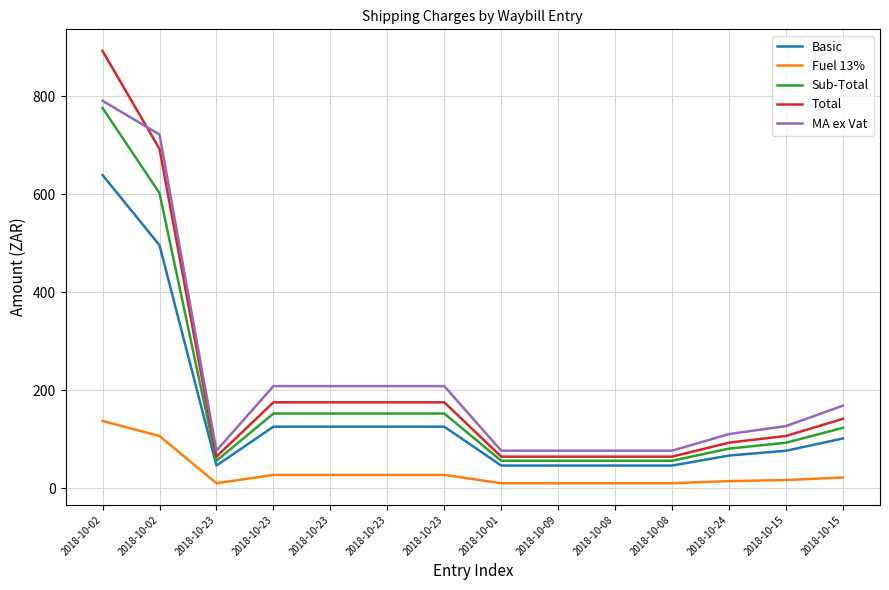

What are all the series names shown in the legend?

Basic, Fuel 13%, Sub-Total, Total, MA ex Vat